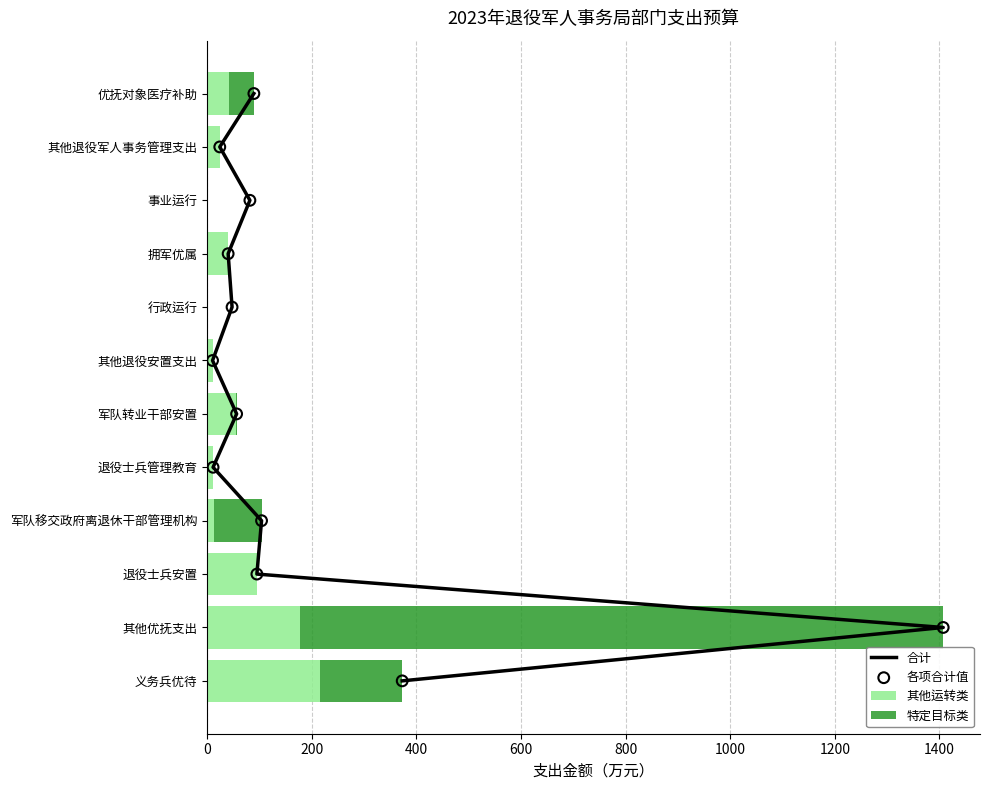

Which series has the largest total across all categories?

特定目标类